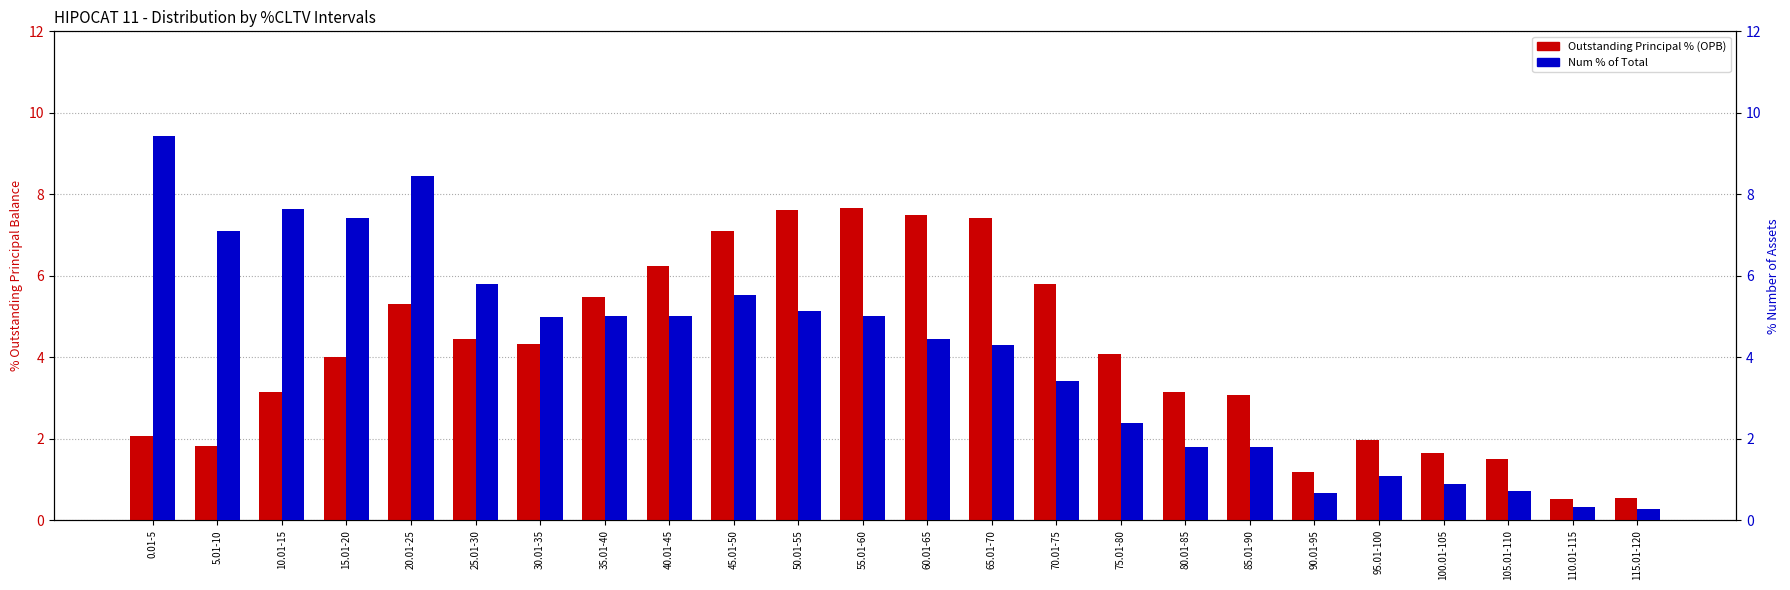

What is the sum of all Outstanding Principal % (OPB) values?

97.6